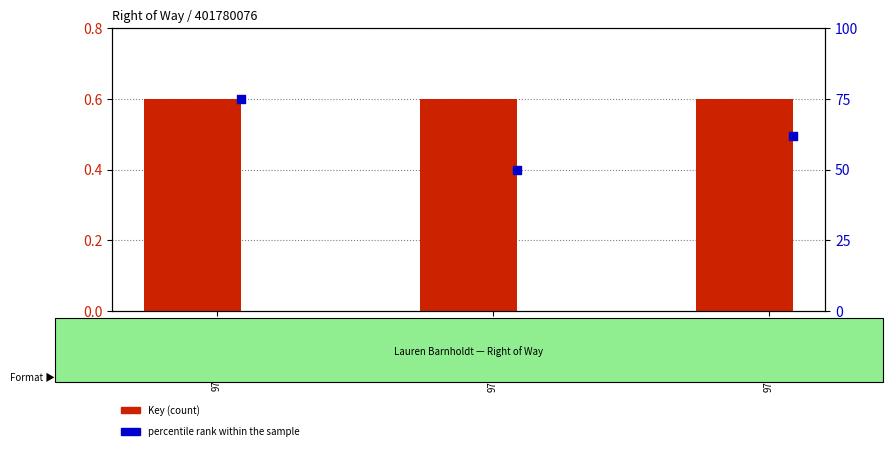

Which series has the widest spread of Y values?

percentile rank within the sample